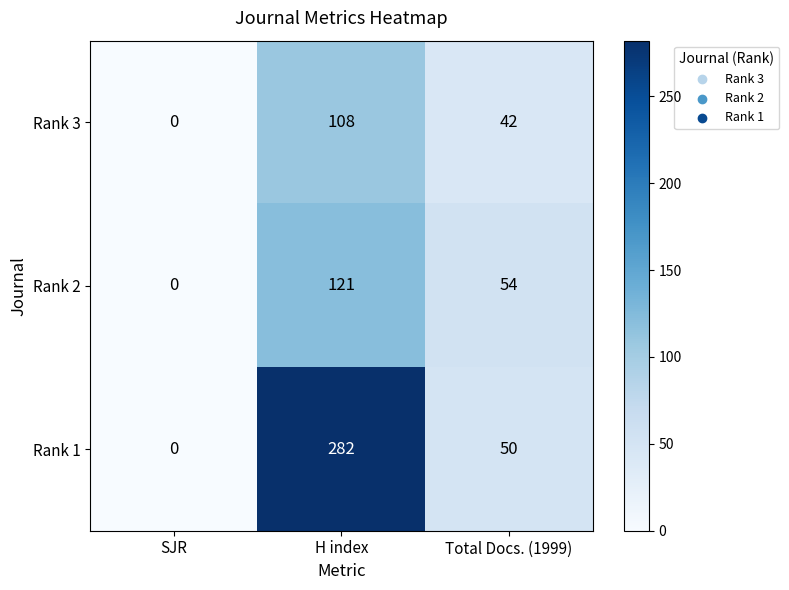

Reading right to left, extract all data points from this chart.

Rank 3: 42	108	0
Rank 2: 54	121	0
Rank 1: 50	282	0